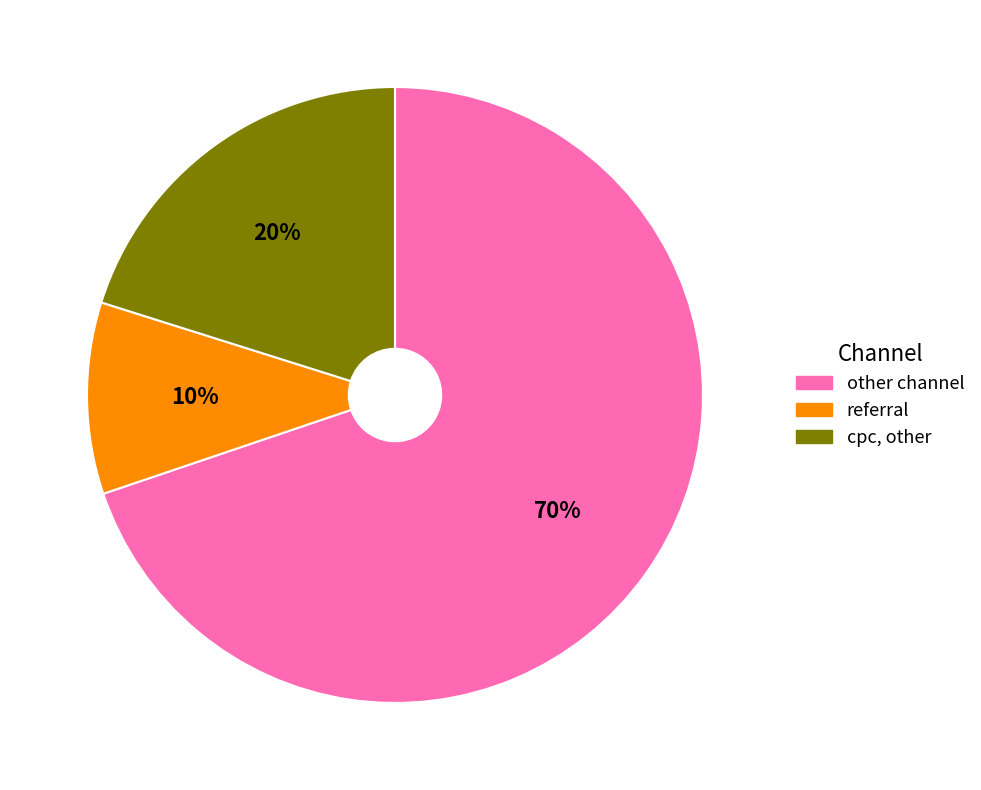

Is there any slice that represents more than half of the pie?

Yes